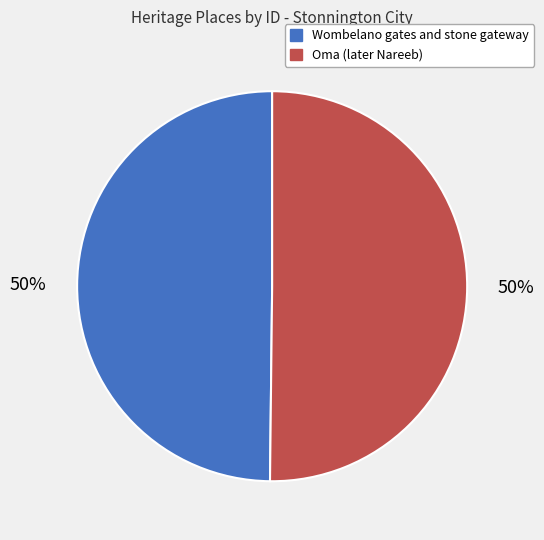

To the nearest percent, what is the combined percentage of Wombelano gates and stone gateway and Oma (later Nareeb)?

100%